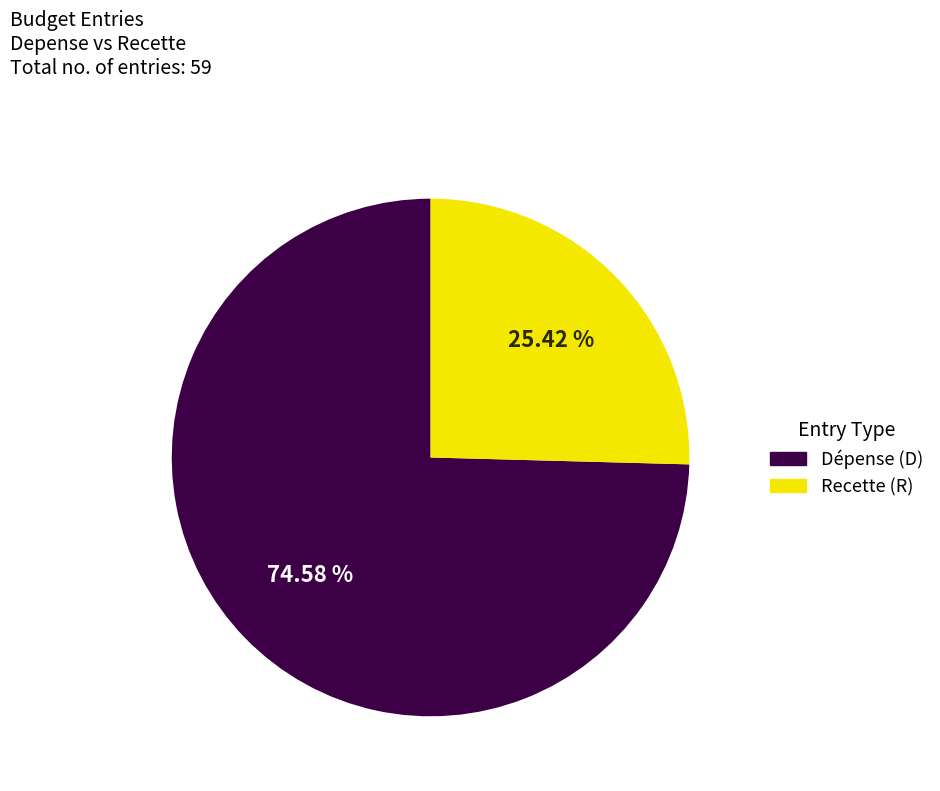

Count the number of slices in the pie.

2